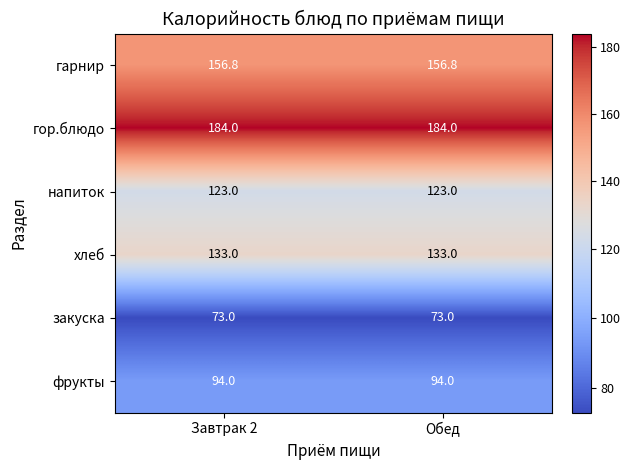

What is the sum of the гарнир values at Завтрак 2 and Обед?

313.6